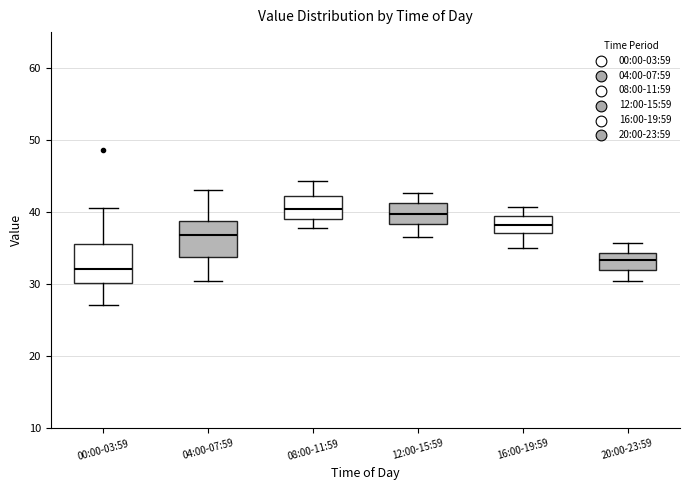

Where does the median line of the box for 08:00-11:59 sit on the y-axis? The values are not printed on the chart, so give them approximately, as read against the axis.

40